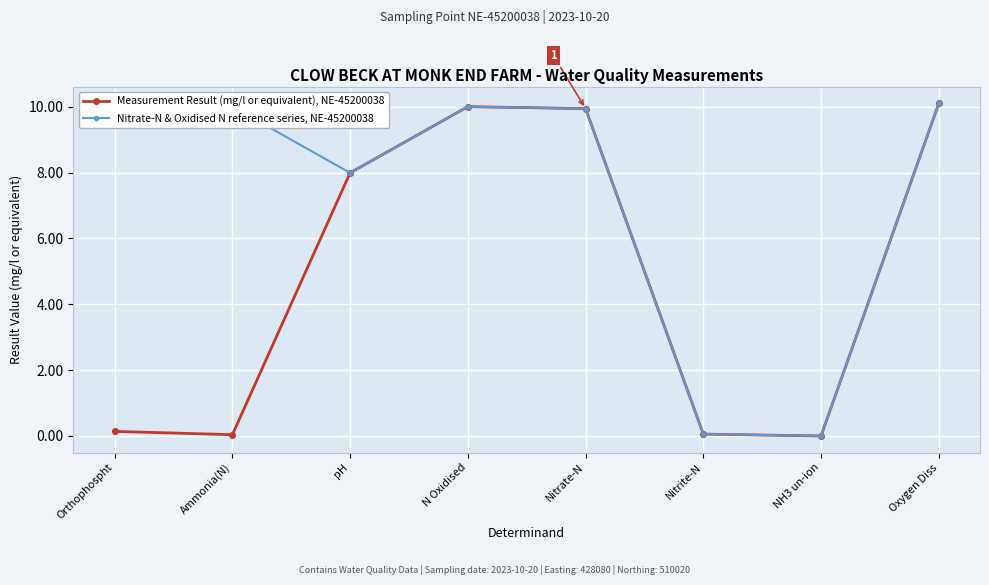

What is the total value across all series at Orthophospht?

10.1